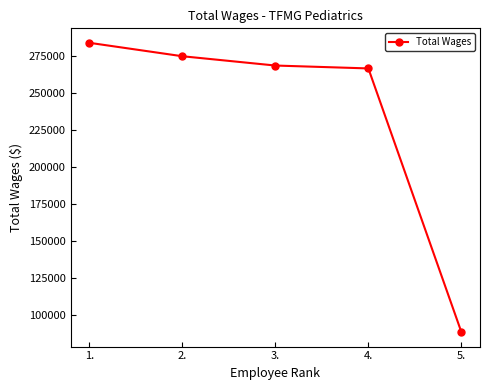

What is the difference between the second highest and minimum values?

186155